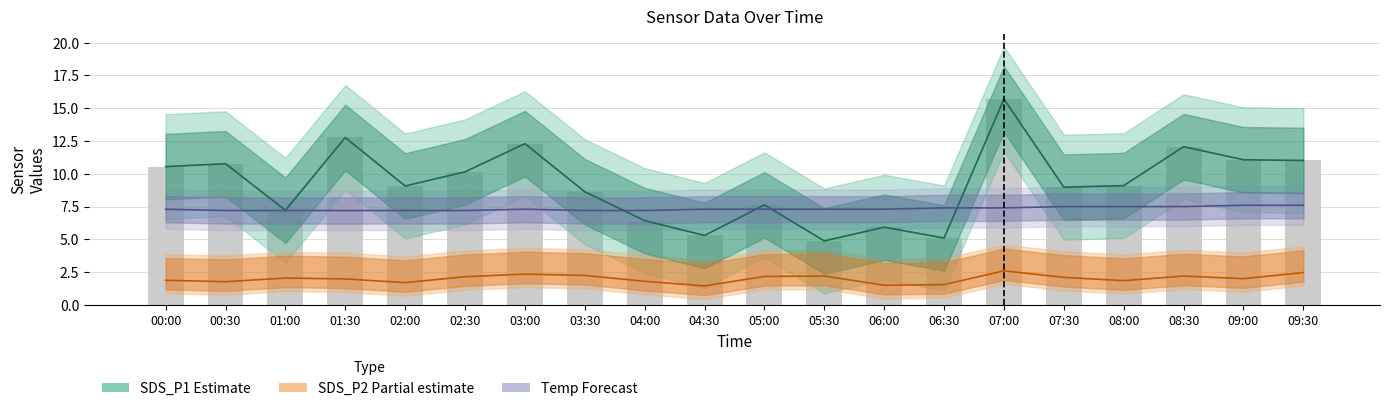

What is the maximum value for Temp Forecast?

7.6